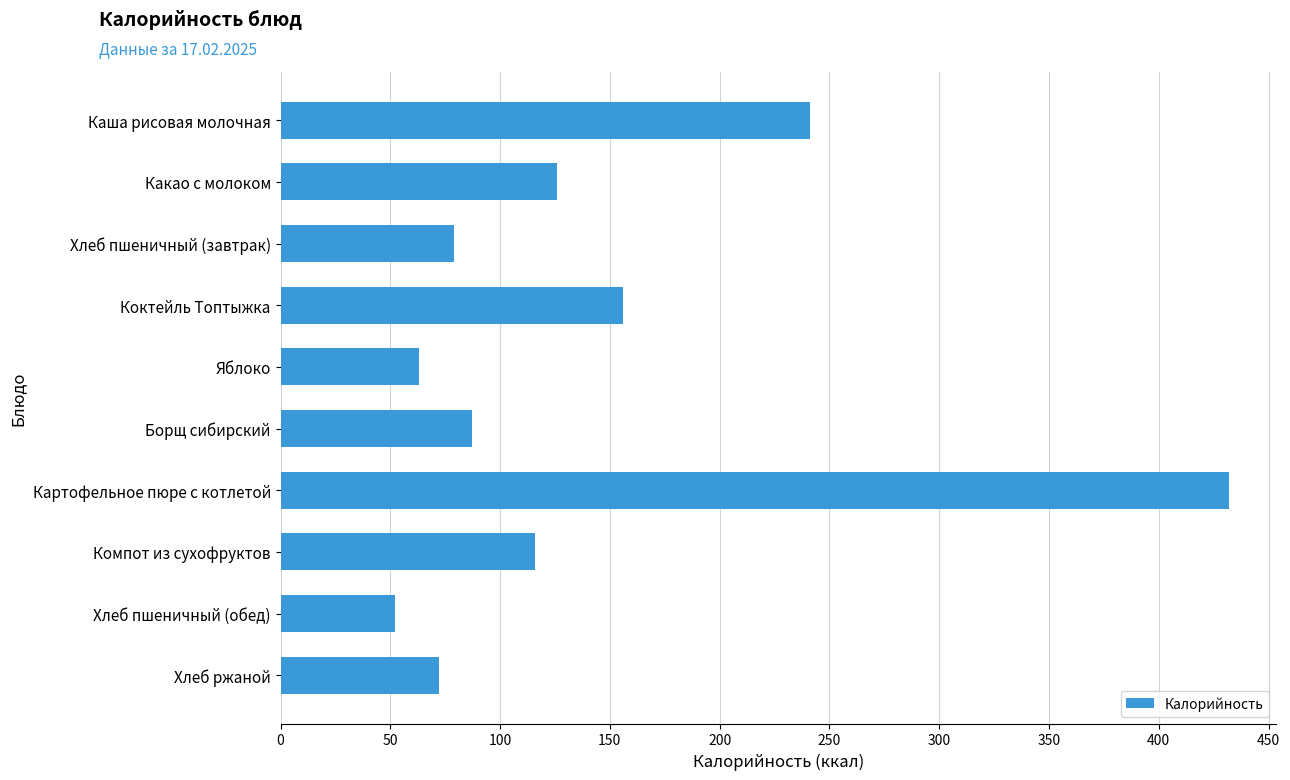

Reading bottom to top, list all the values displayed in this chart.

Хлеб ржаной=72	Хлеб пшеничный (обед)=52	Компот из сухофруктов=116	Картофельное пюре с котлетой=432	Борщ сибирский=87	Яблоко=63	Коктейль Топтыжка=156	Хлеб пшеничный (завтрак)=79	Какао с молоком=126	Каша рисовая молочная=241